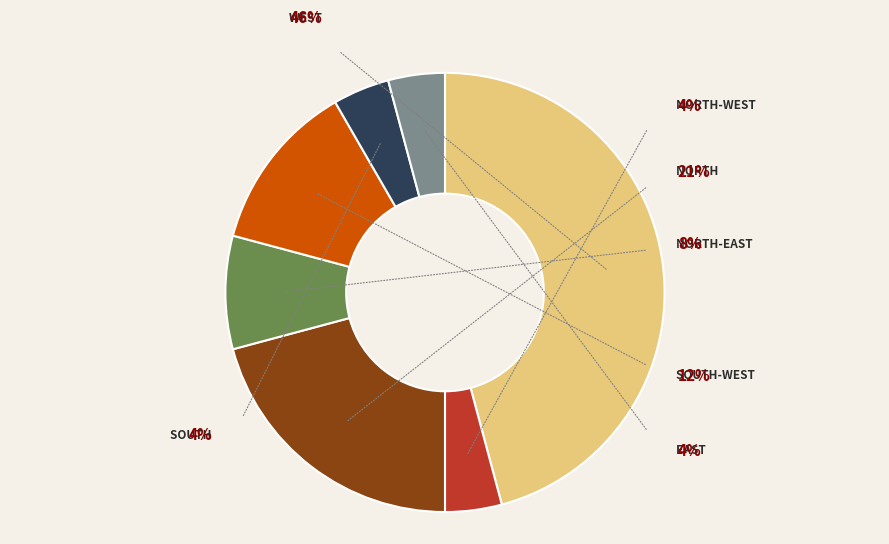

Count the number of slices in the pie.

7